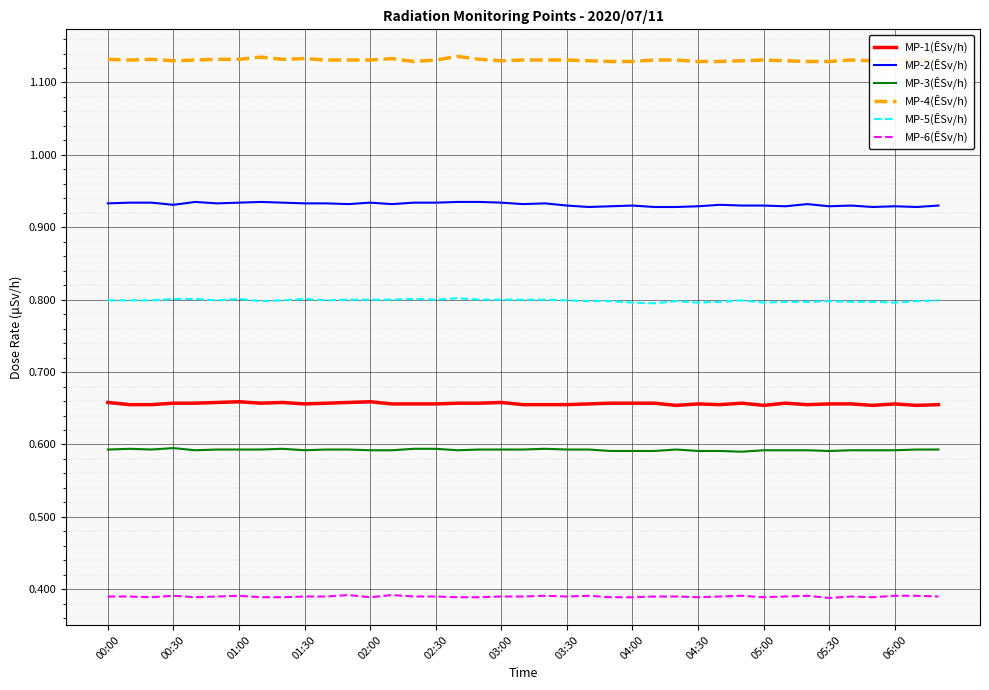

True or false: MP-2(ÊSv/h) and MP-1(ÊSv/h) cross at least once.

False